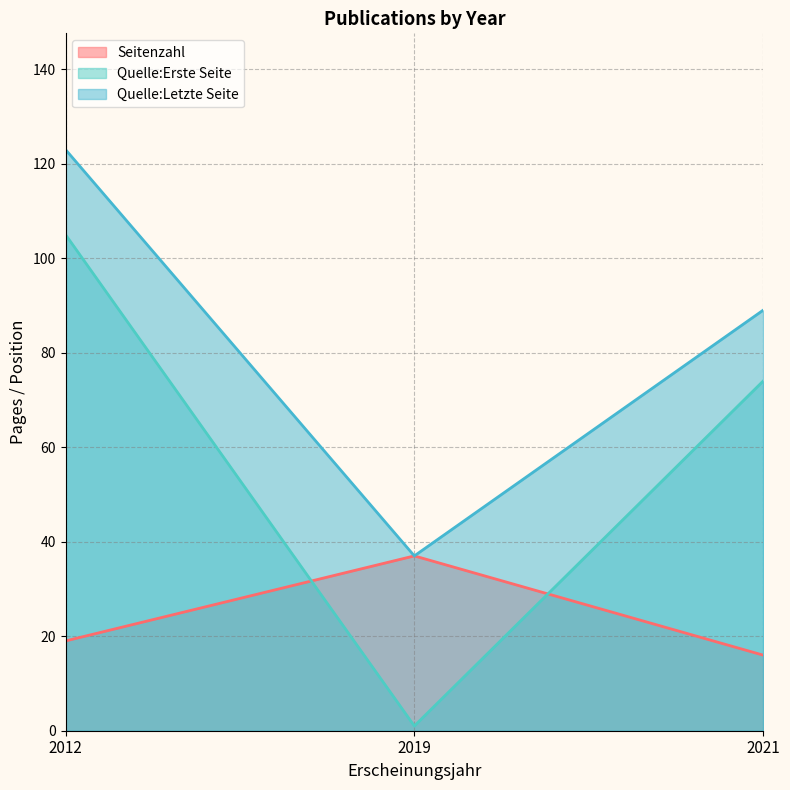

How many lines are shown in the chart?

3